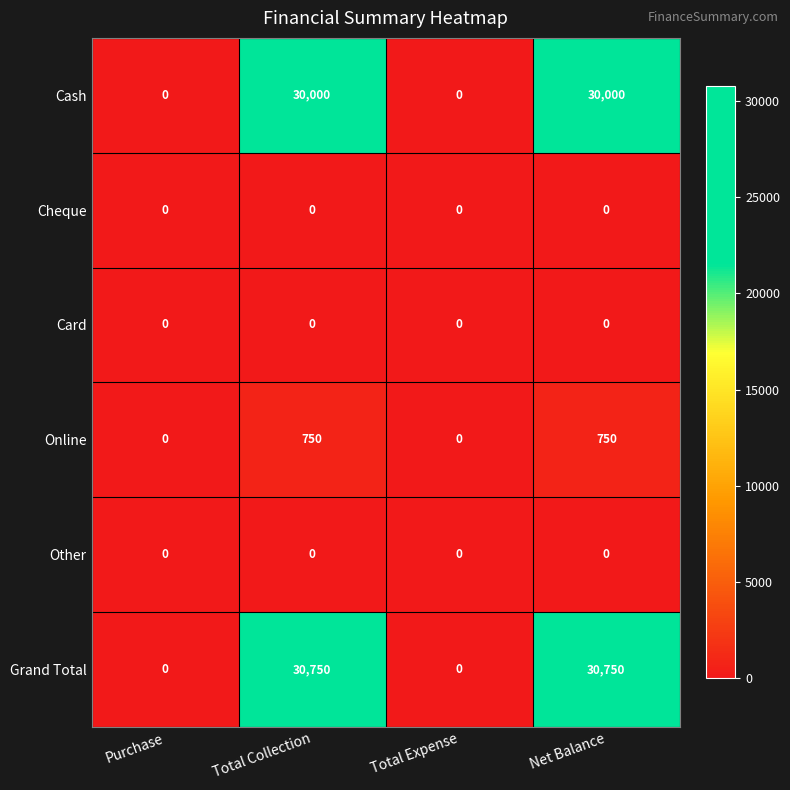

Which series changed the most between Total Collection and Total Expense?

Grand Total